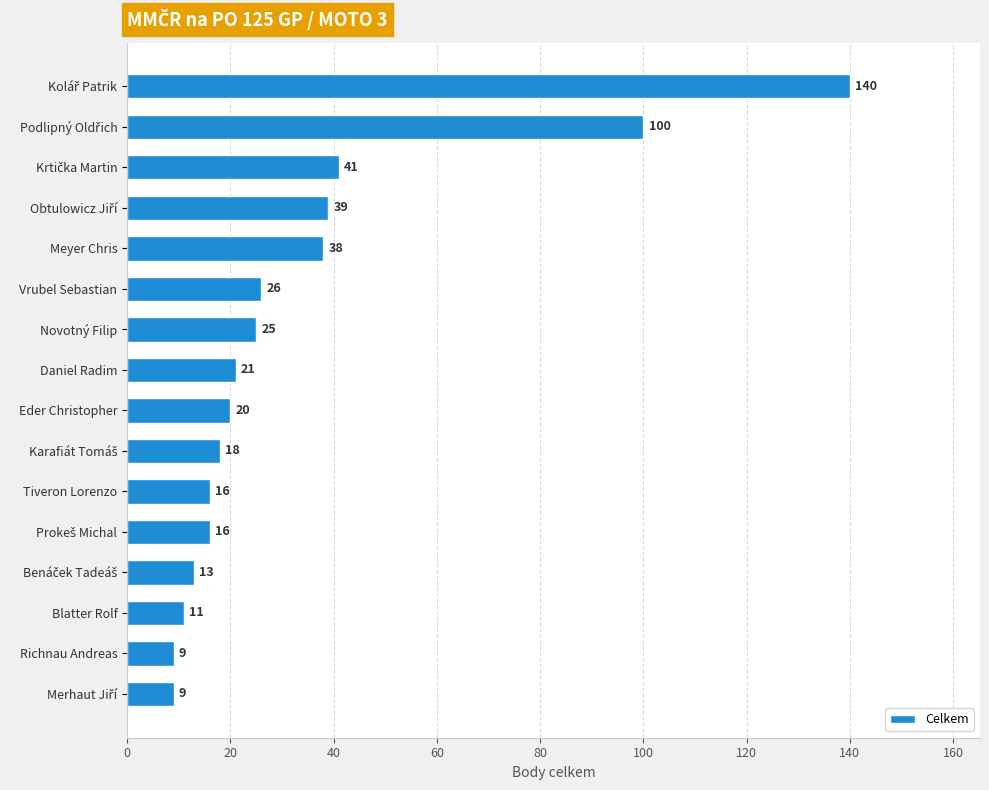

What is the smallest value displayed?

9